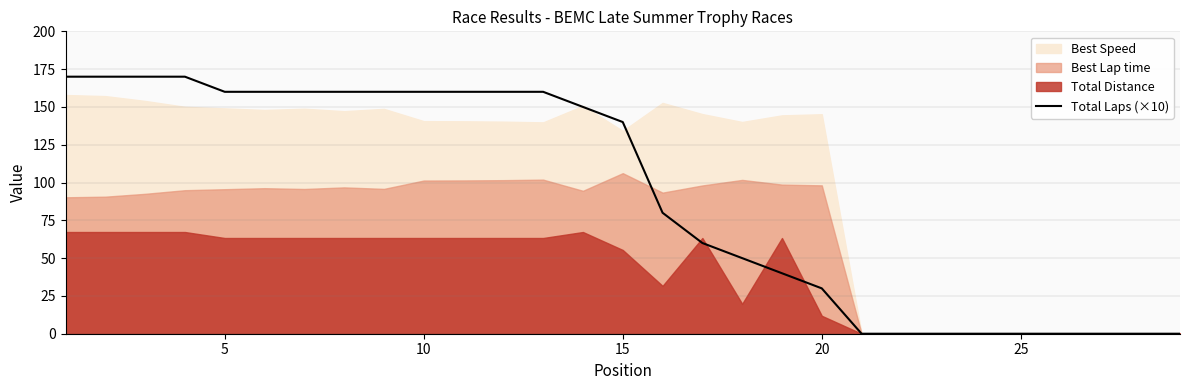

The value of Total Laps (×10) at 15 is 227. True or false?

False